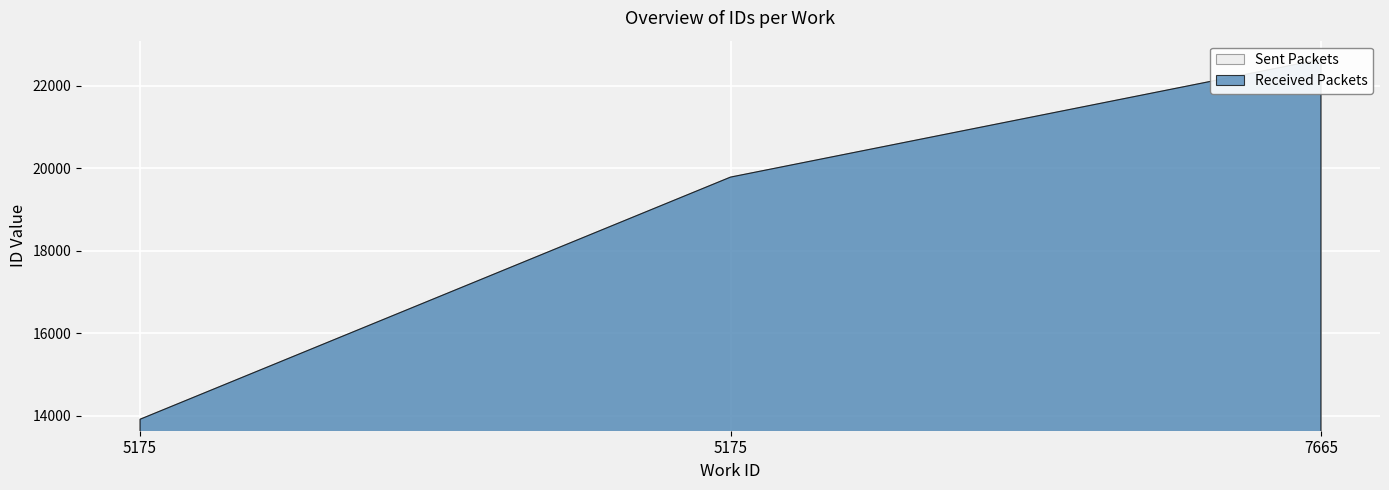

List the labels in order of value, smallest first.

5175, 5175, 7665